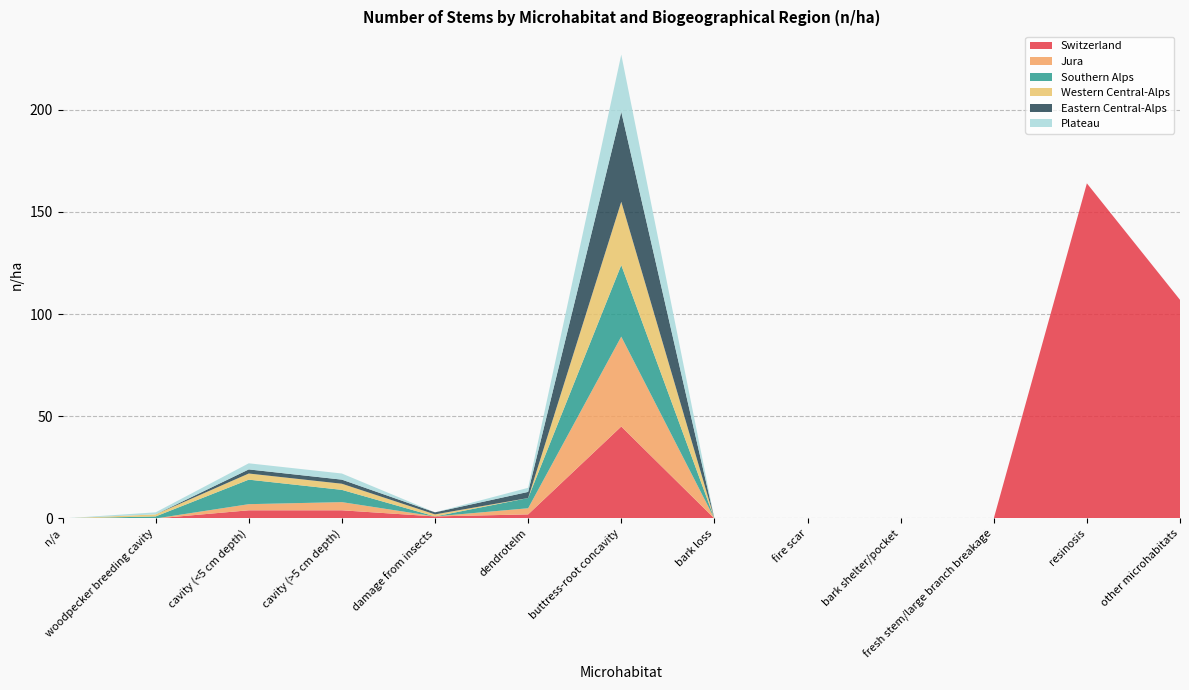

Reading left to right, what are all the values shown in this chart?

Switzerland: 0	0	4	4	1	2	45	0	0	0	0	164	107
Jura: 0	0	3	4	0	3	44	0	0	0	0	0	0
Southern Alps: 0	1	12	6	0	5	35	0	0	0	0	0	0
Western Central-Alps: 0	1	3	3	1	0	31	0	0	0	0	0	0
Eastern Central-Alps: 0	0	2	2	1	3	44	0	0	0	0	0	0
Plateau: 0	1	3	3	0	2	28	0	0	0	0	0	0